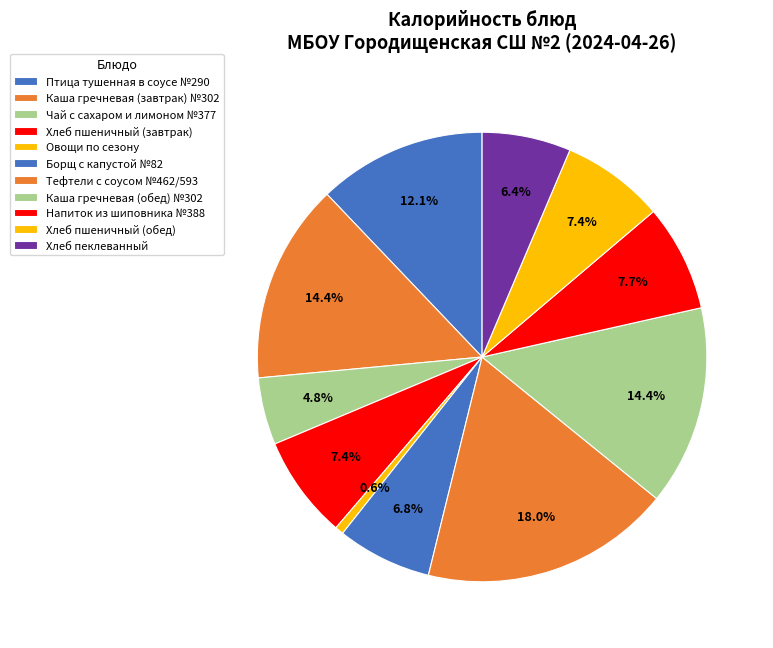

Which slice is the largest?

Тефтели с соусом №462/593